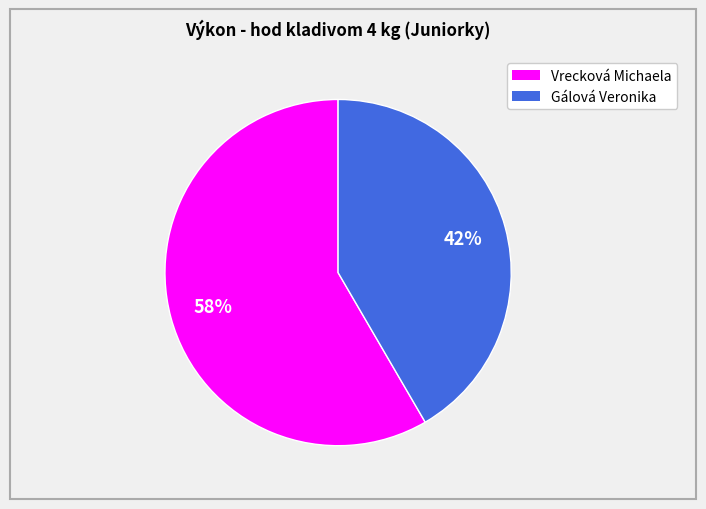

True or false: Vrecková Michaela accounts for 58% of the total.

True